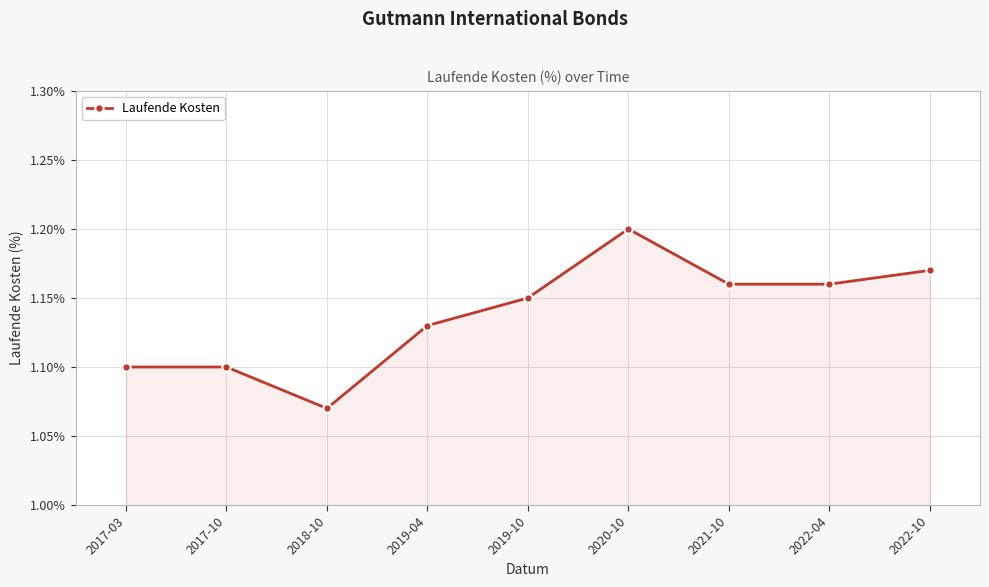

What position from the right is 2019-10?

5